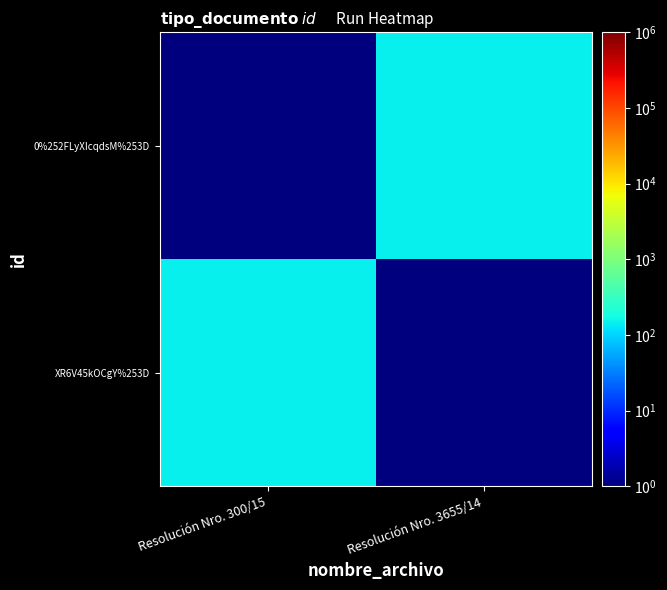

What is the total value across all series at Resolución Nro. 3655/14?

145.1